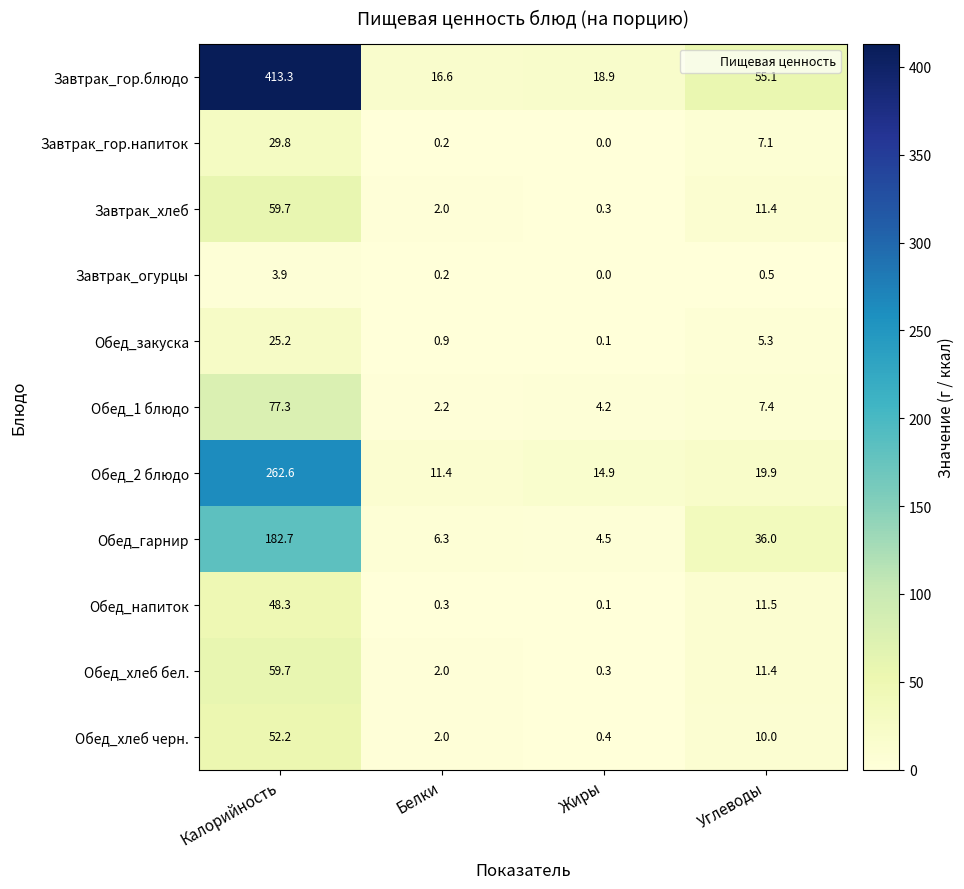

Which category has the lowest value across all series?

Жиры